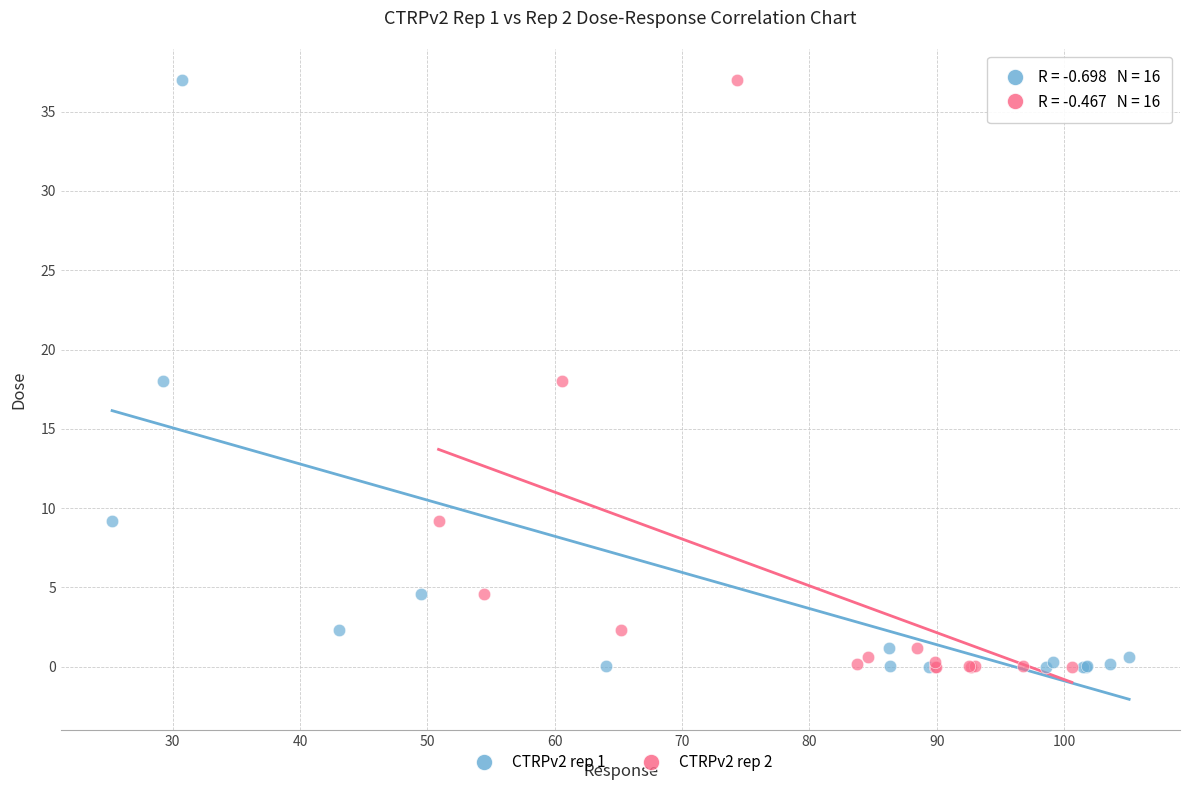

What are all the series names shown in the legend?

CTRPv2 rep 1, CTRPv2 rep 2